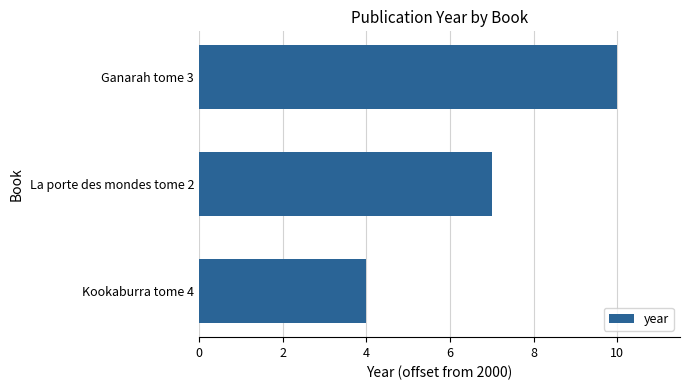

Reading bottom to top, what are all the values shown in this chart?

4	7	10